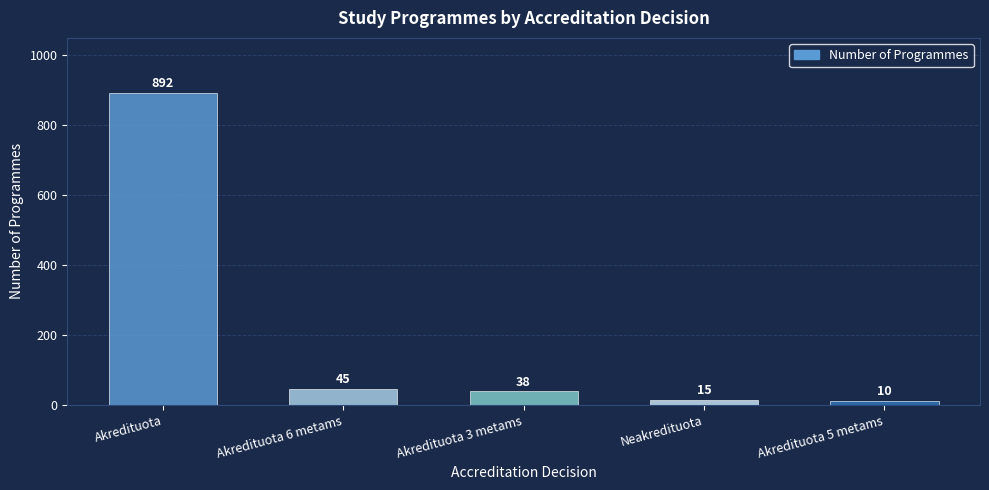

Reading left to right, list all the values displayed in this chart.

892	45	38	15	10